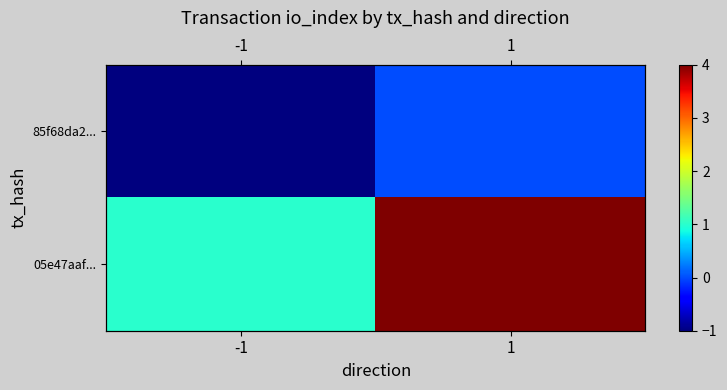

The 05e47aaf... series shows 4 at 1. True or false?

True